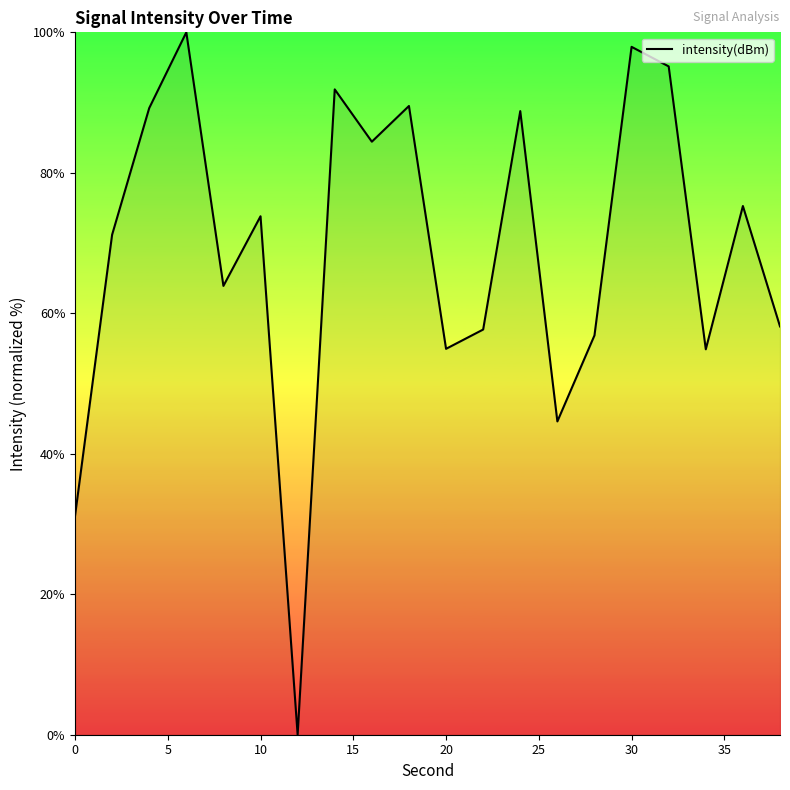

How many lines are shown in the chart?

1